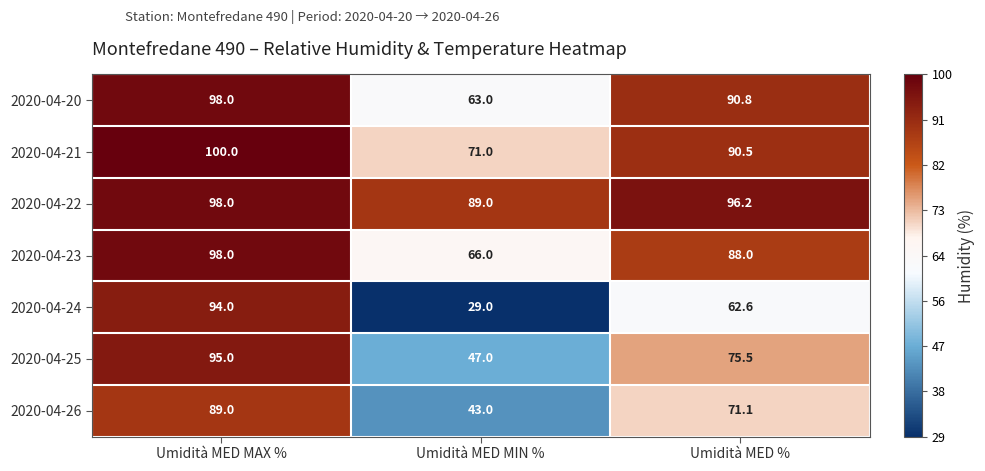

Where does the 2020-04-26 series first go above 71?

Umidità MED MAX %